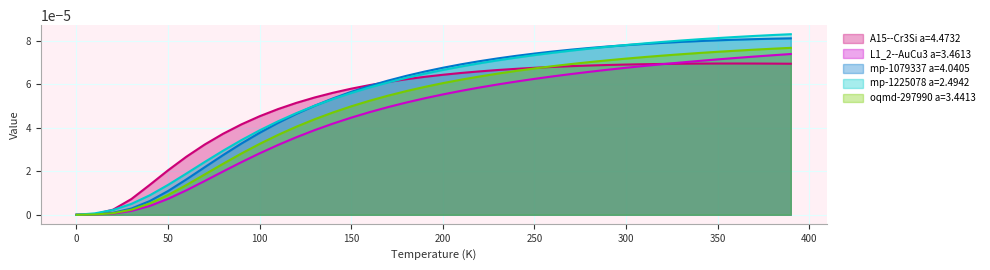

Which series has the largest range (max minus min)?

mp-1225078 a=2.4942